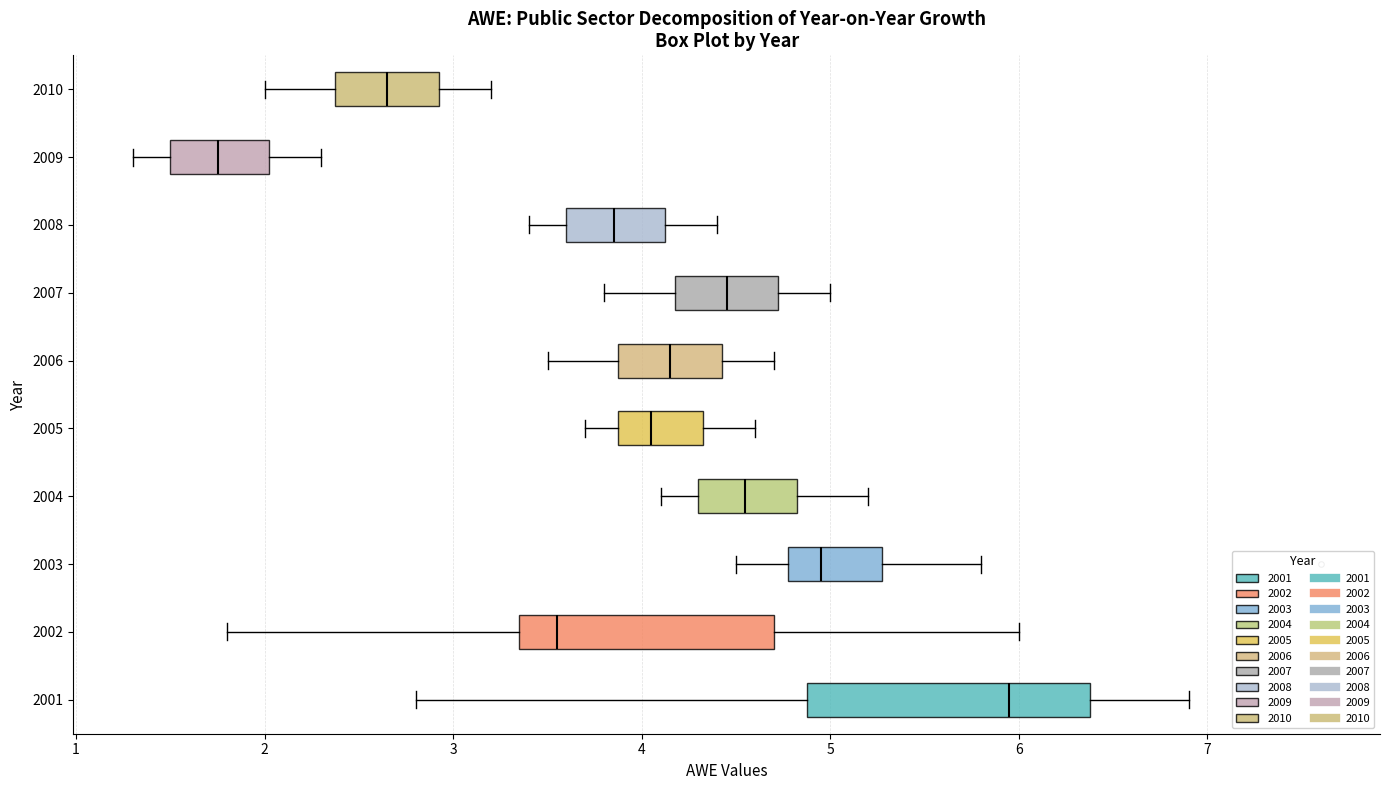

Where is the left edge of the box at y = 2009 on the x-axis? The values are not printed on the chart, so give them approximately, as read against the axis.

1.5